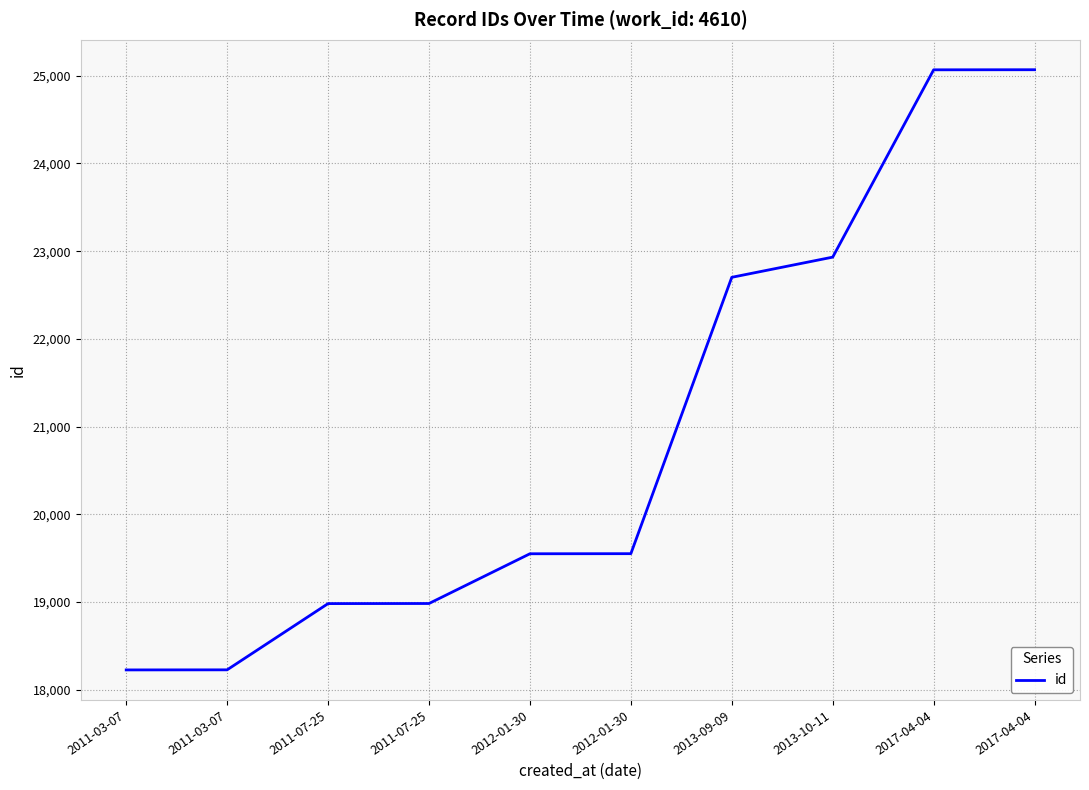

Is this an area chart (filled region under the line)?

No